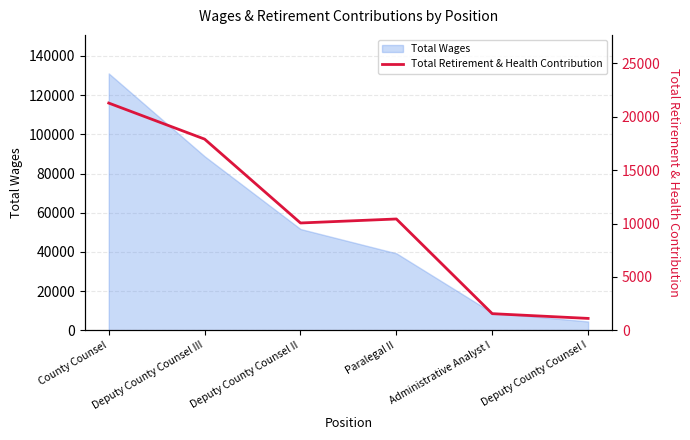

At which label does the data first exceed 10430?

County Counsel